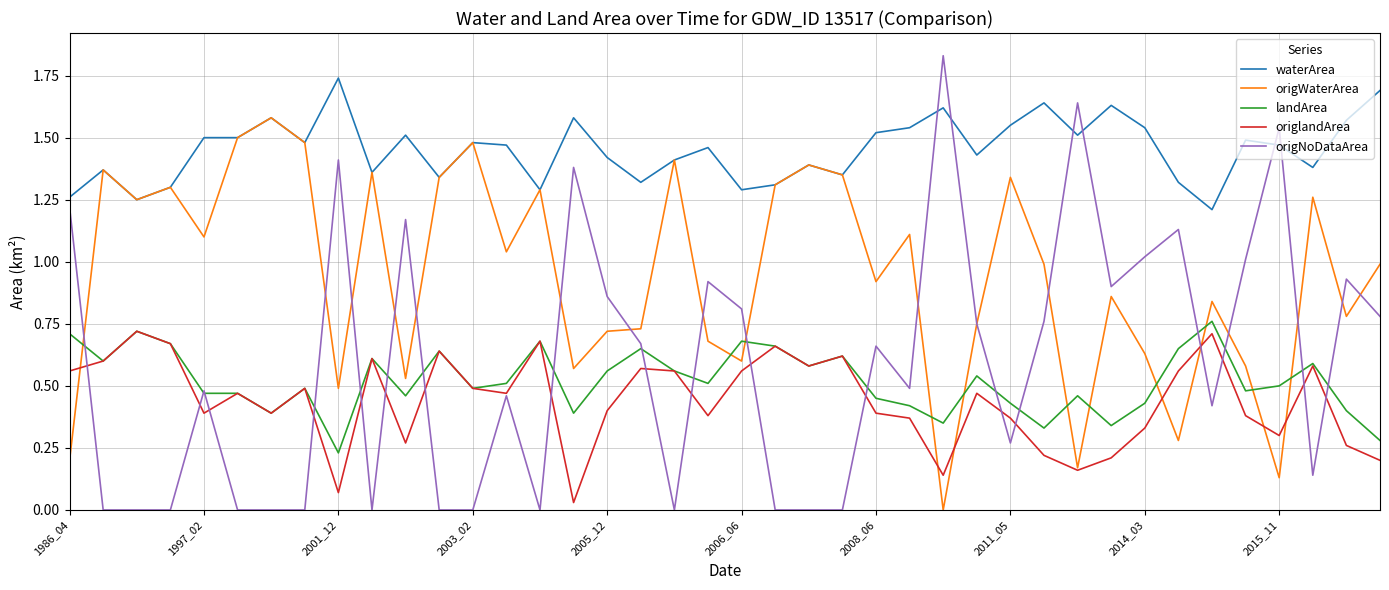

How many distinct data groups are displayed?

5